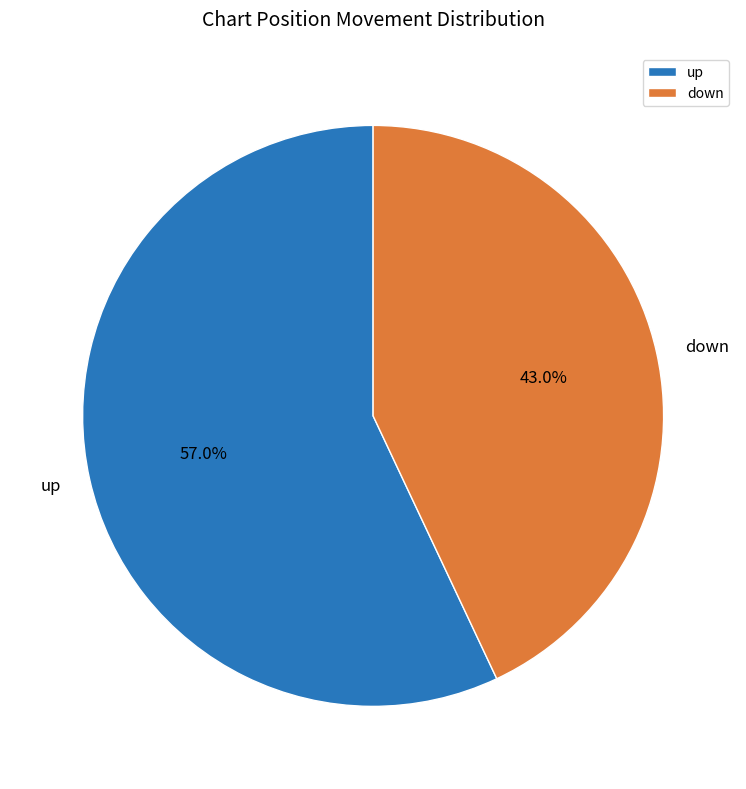

Count the number of slices in the pie.

2